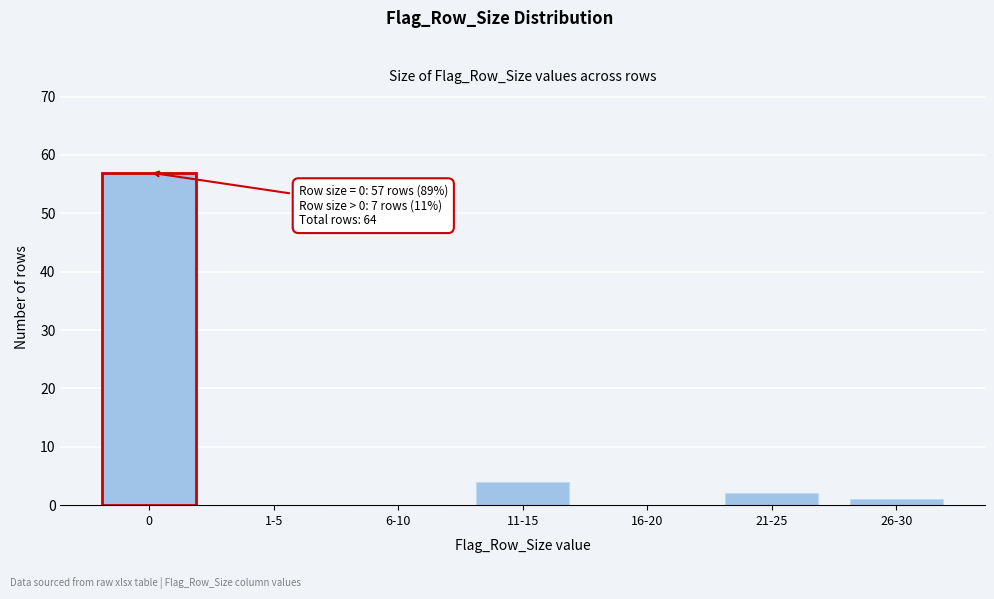

Reading right to left, list all the values displayed in this chart.

26-30=1	21-25=2	16-20=0	11-15=4	6-10=0	1-5=0	0=57